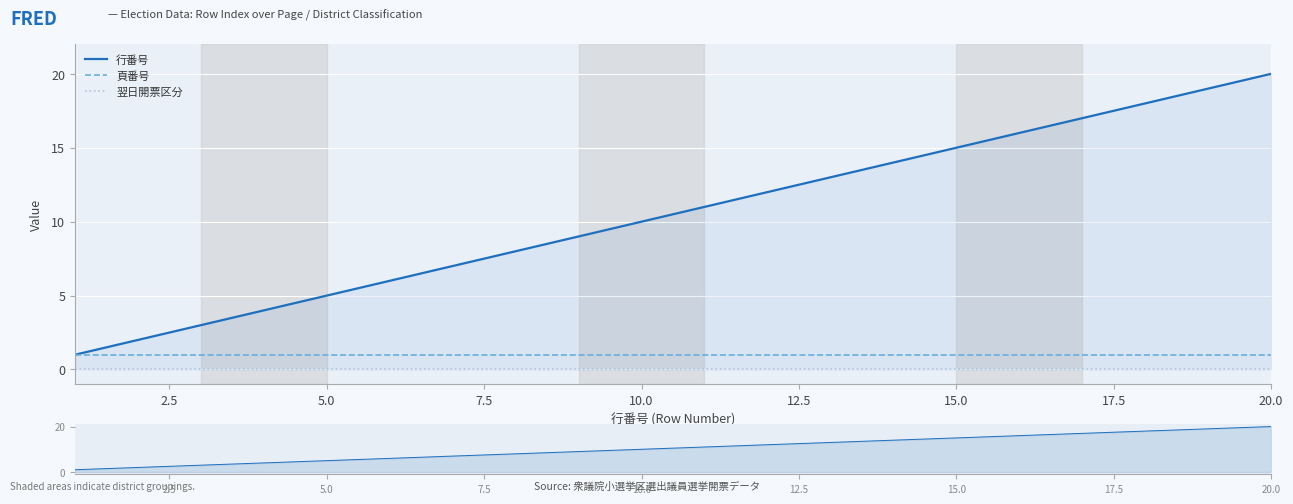

True or false: 頁番号 has more than 1 interior local peaks.

False